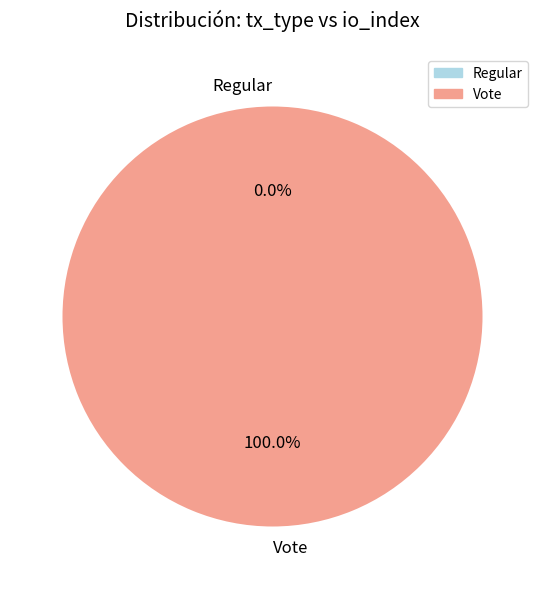

Which slice represents more than half of the pie?

Vote